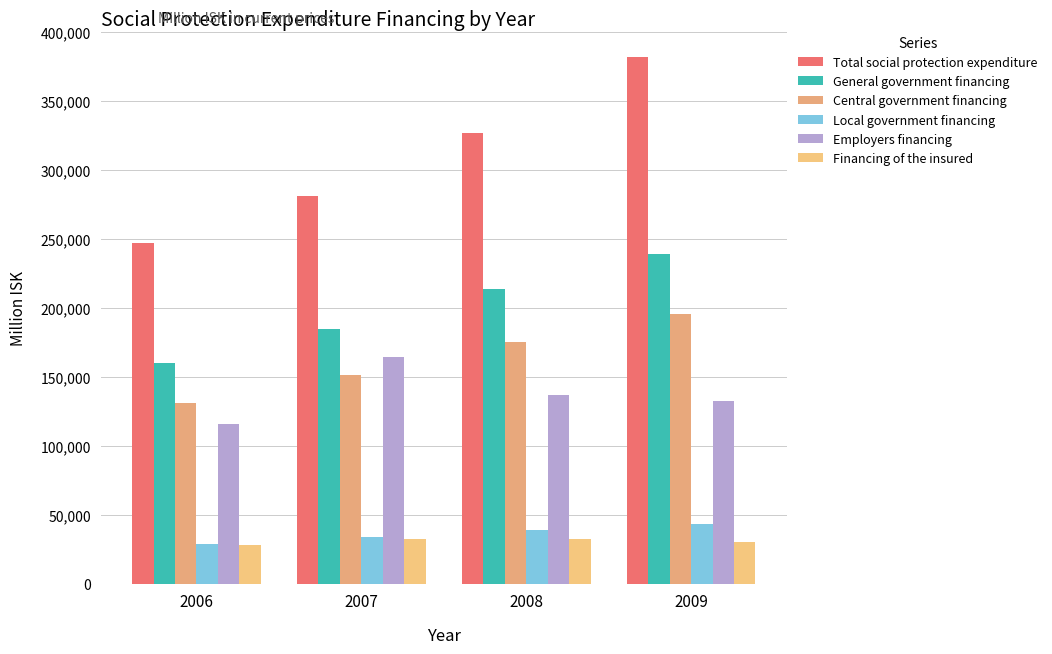

The value of Total social protection expenditure at 2009 is 381861. True or false?

True